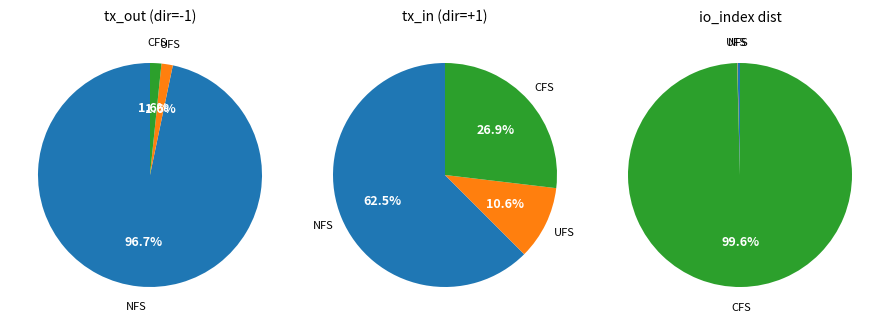

Is it true that 1 is 18% of the pie?

False